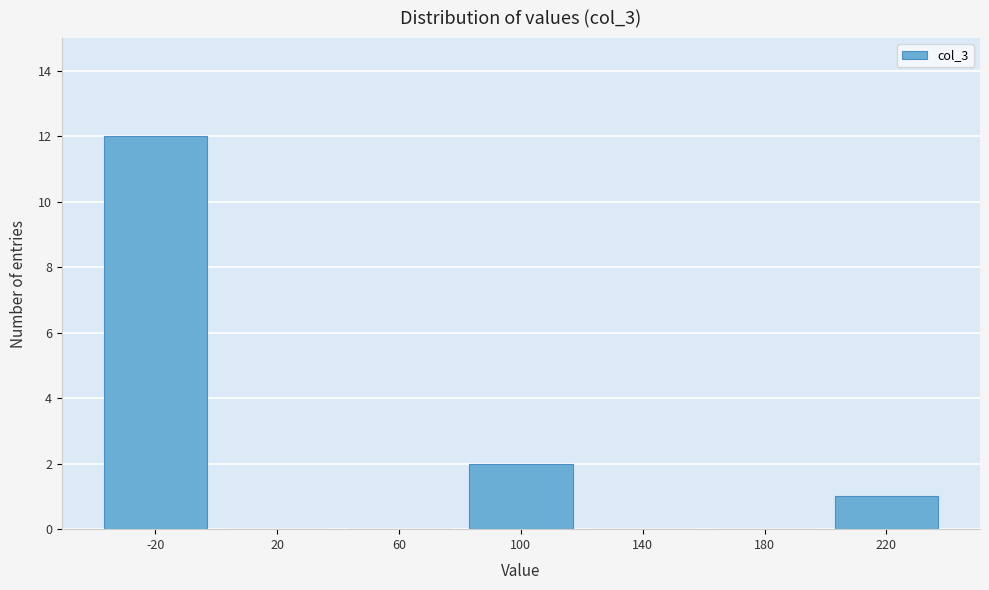

Reading left to right, list all the values displayed in this chart.

-20=12	20=0	60=0	100=2	140=0	180=0	220=1